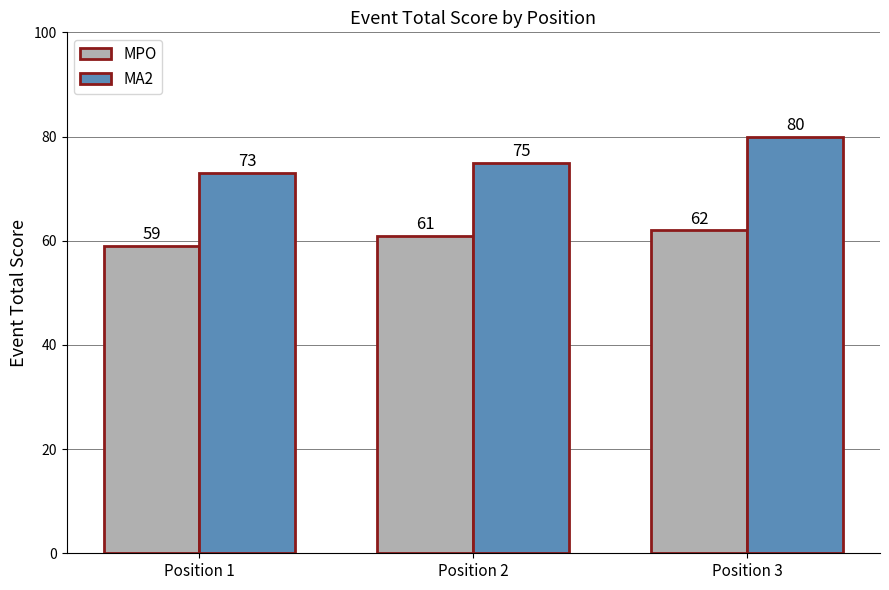

Which series has the largest total across all categories?

MA2